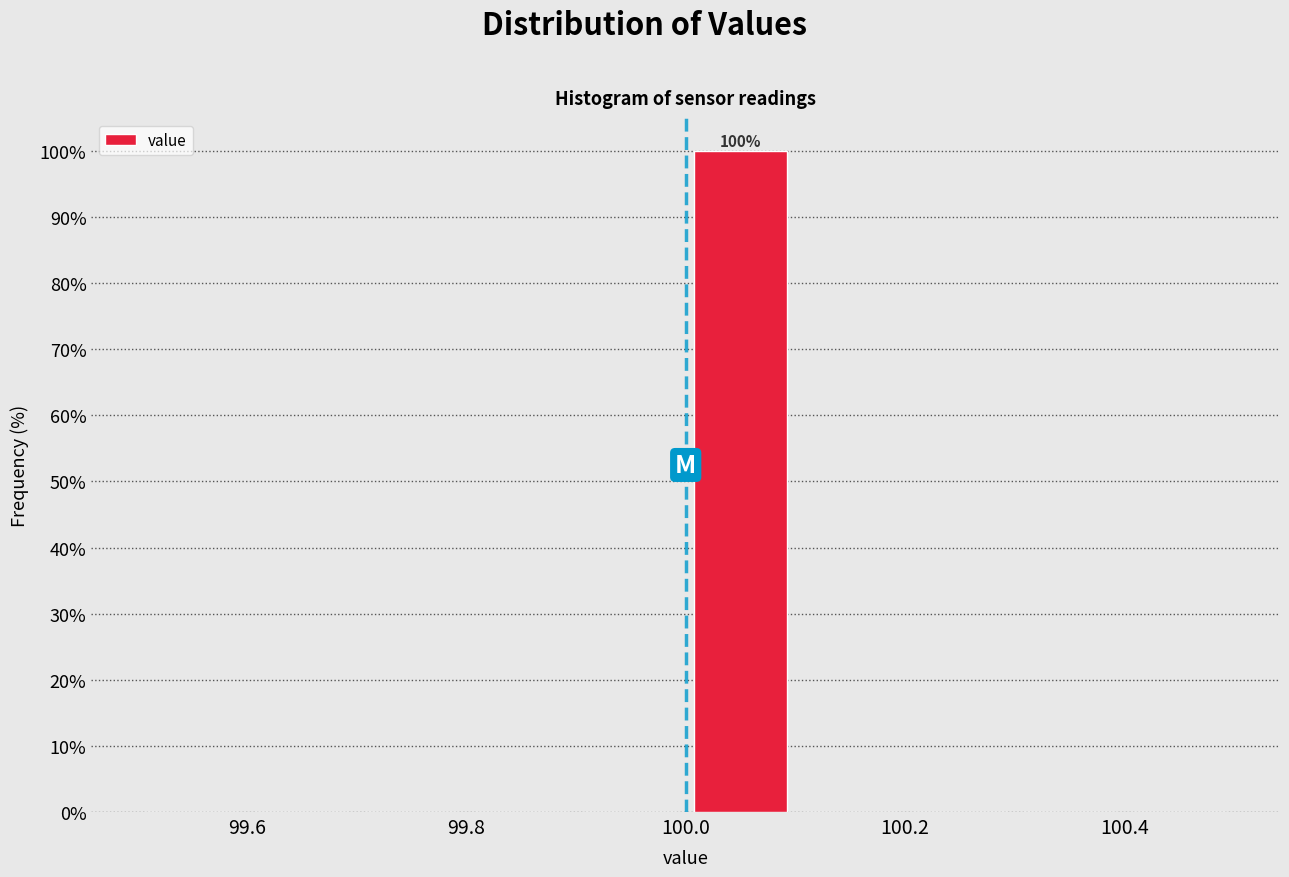

Which range on the x-axis has the tallest bar?

100.0 to 100.1